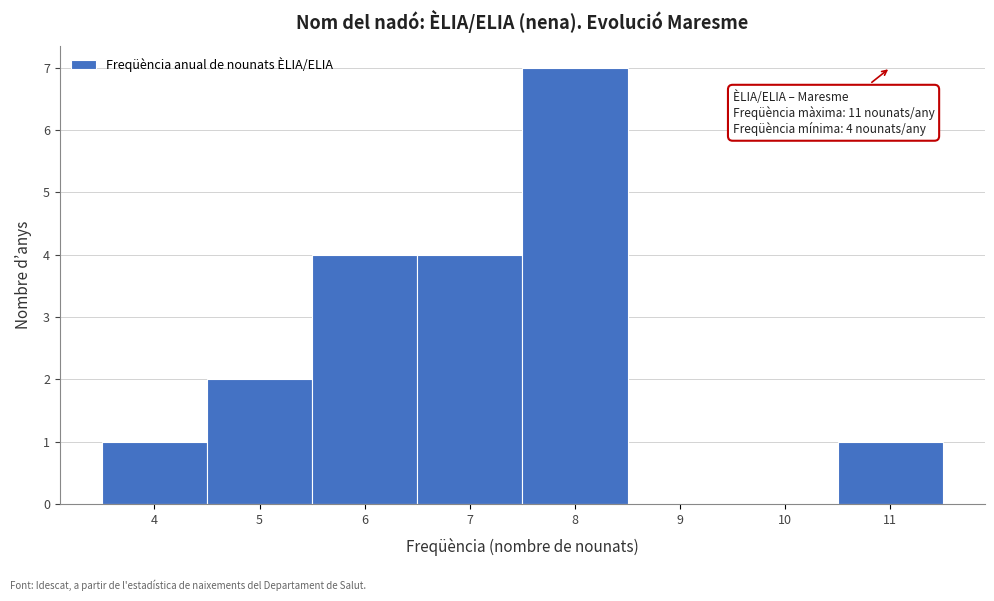

Over which range of the x-axis is the bar tallest?

7.5 to 8.5